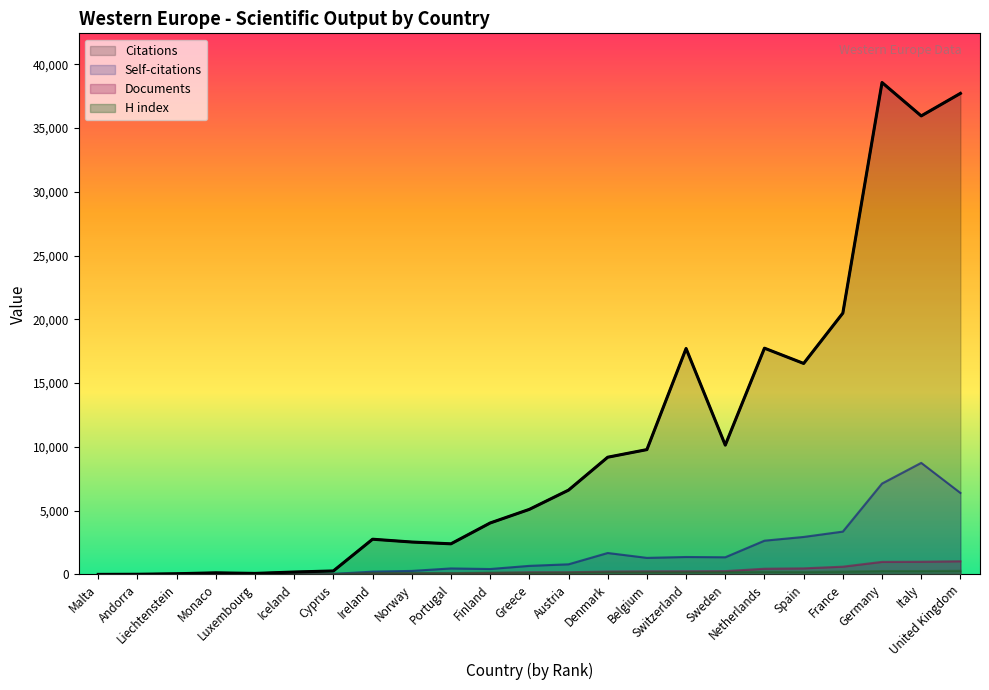

How many lines are shown in the chart?

4